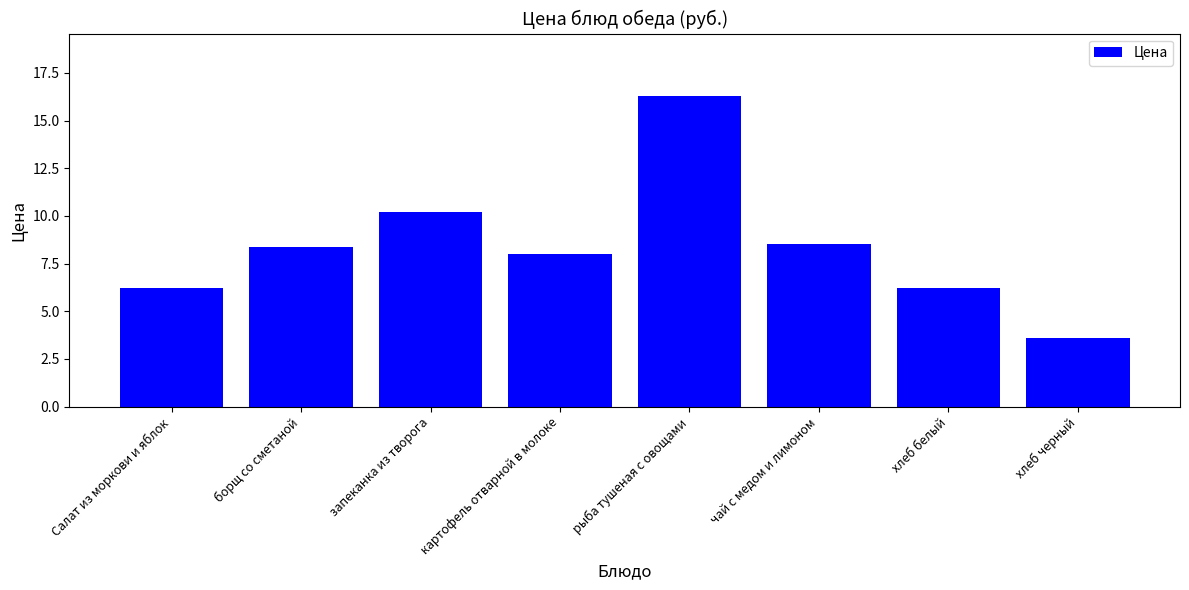

Reading right to left, list all the values displayed in this chart.

хлеб черный=3.6	хлеб белый=6.2	чай с медом и лимоном=8.5	рыба тушеная с овощами=16.3	картофель отварной в молоке=8.0	запеканка из творога=10.2	борщ со сметаной=8.4	Салат из моркови и яблок=6.2